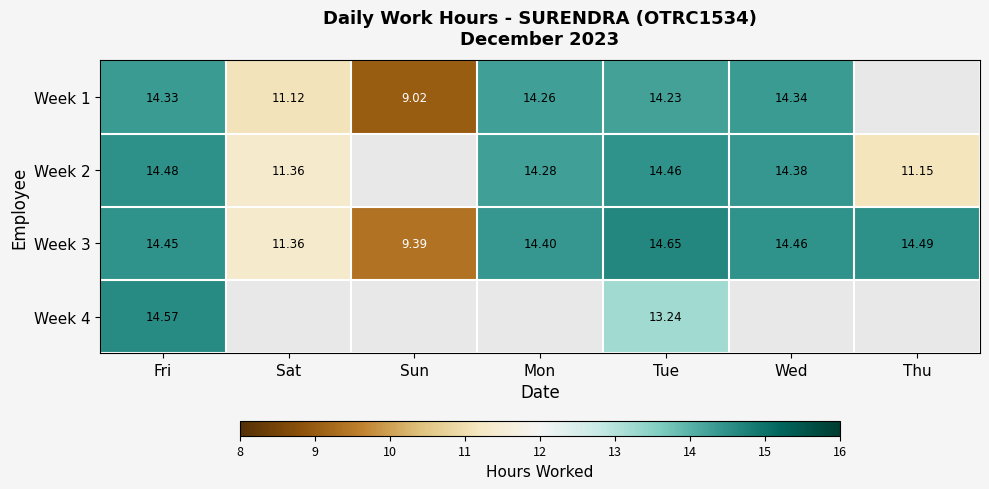

Rank the categories by Week 3 value from highest to lowest.

Tue, Thu, Wed, Fri, Mon, Sat, Sun